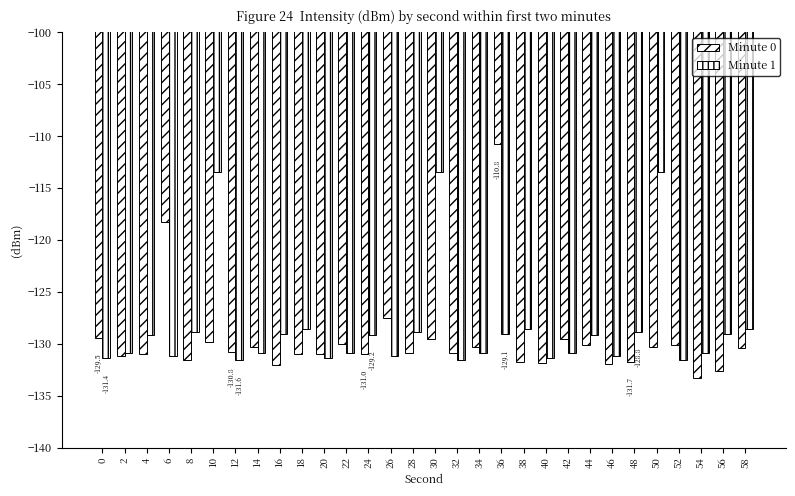

What is the difference between the maximum and minimum values in the Minute 0 series?

22.5